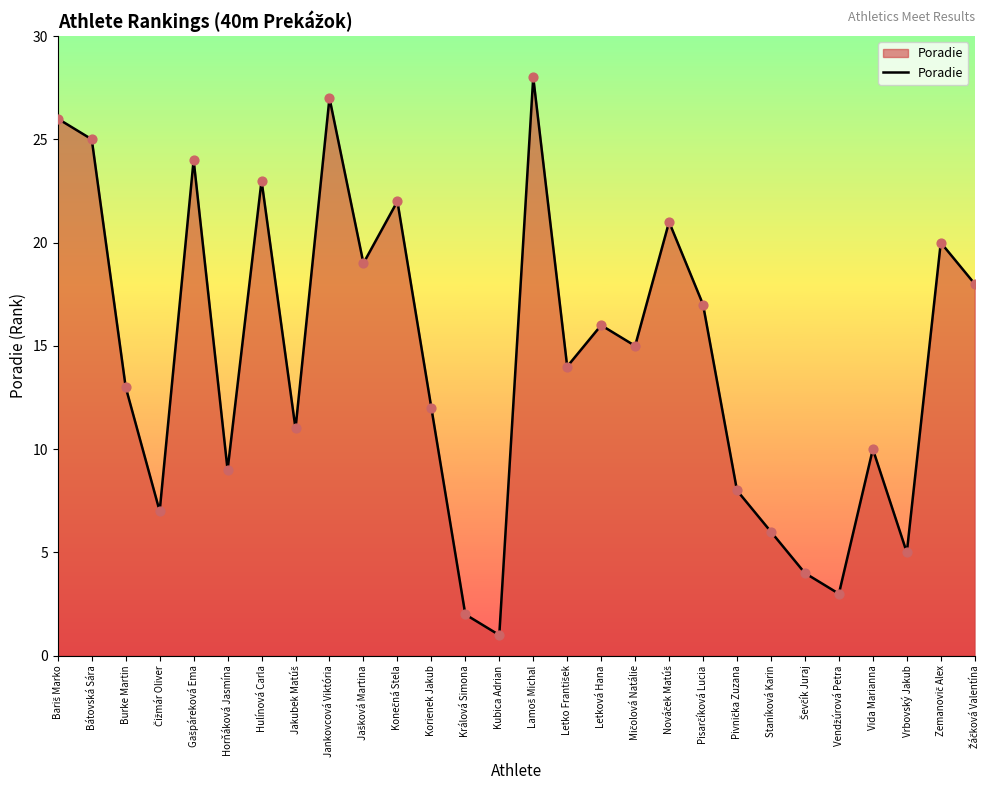

What is the difference between the maximum and minimum values?

27